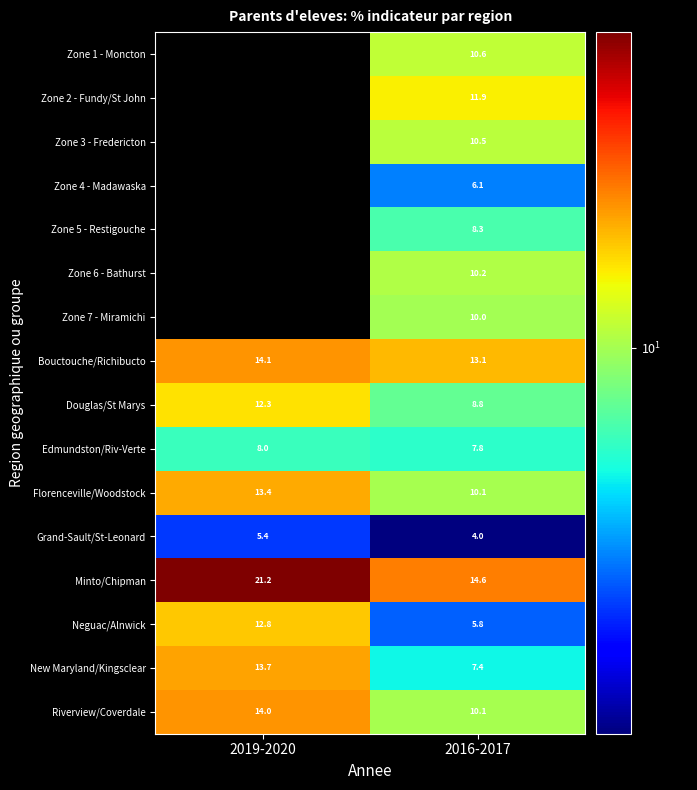

Between 2016-2017 and 2019-2020, which is larger?

2019-2020